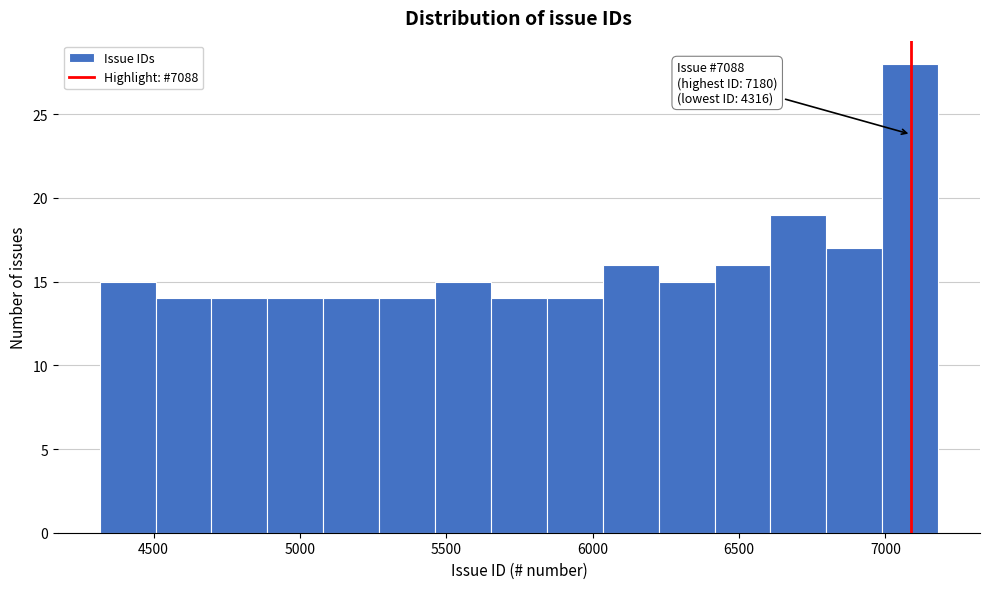

Read against the x-axis, roughly where is the centre of the tallest bar?

7100